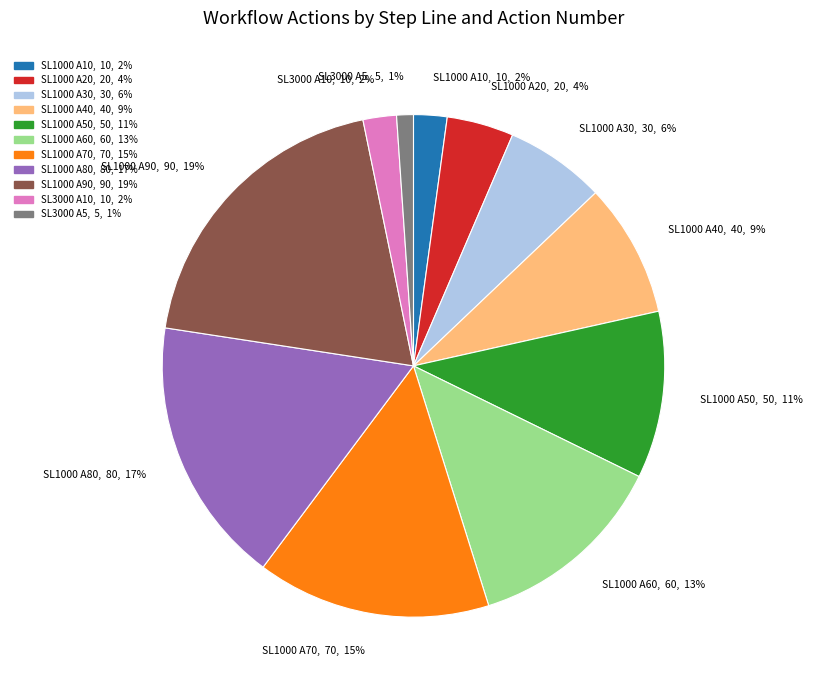

Does any single category account for the majority?

No